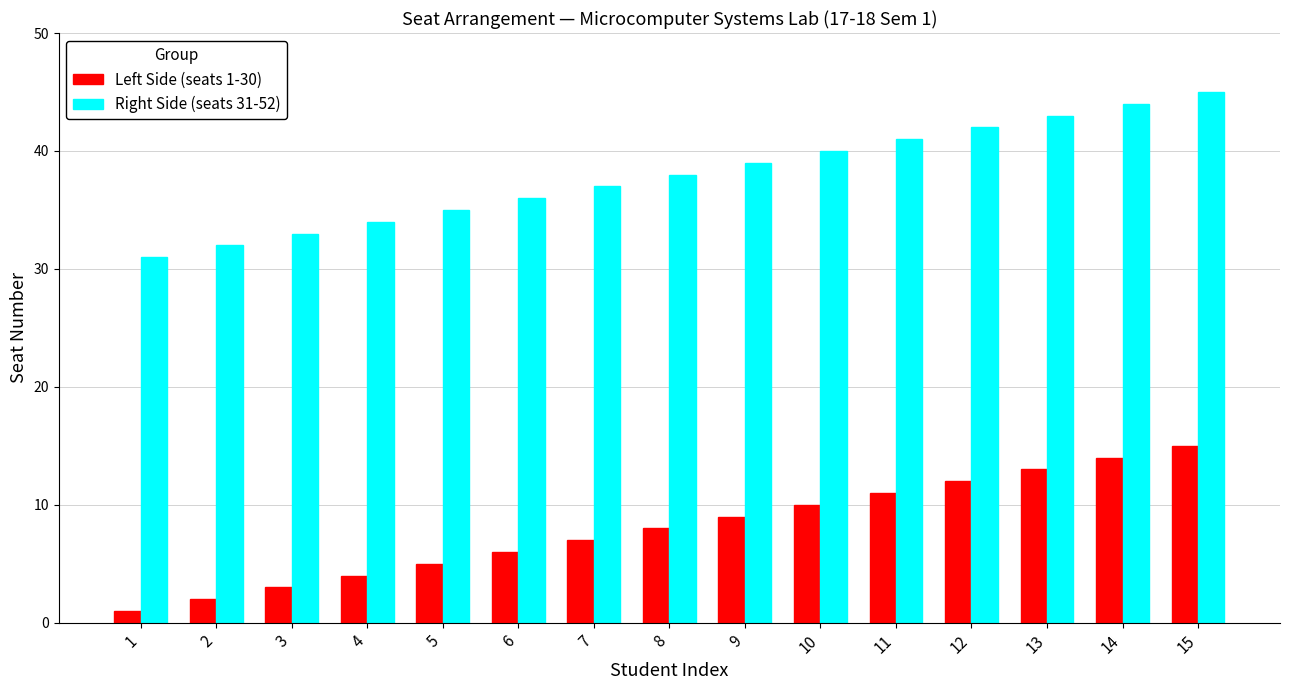

The value of Right Side (seats 31-52) at 7 is 62. True or false?

False